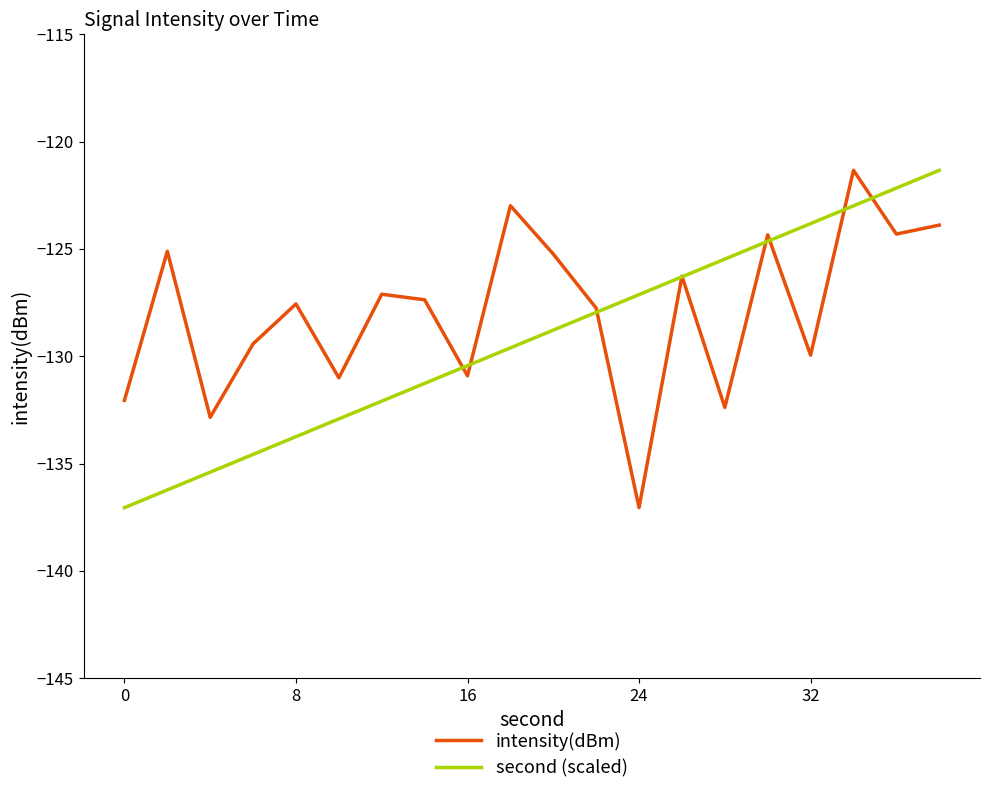

Which series has the largest total across all categories?

intensity(dBm)